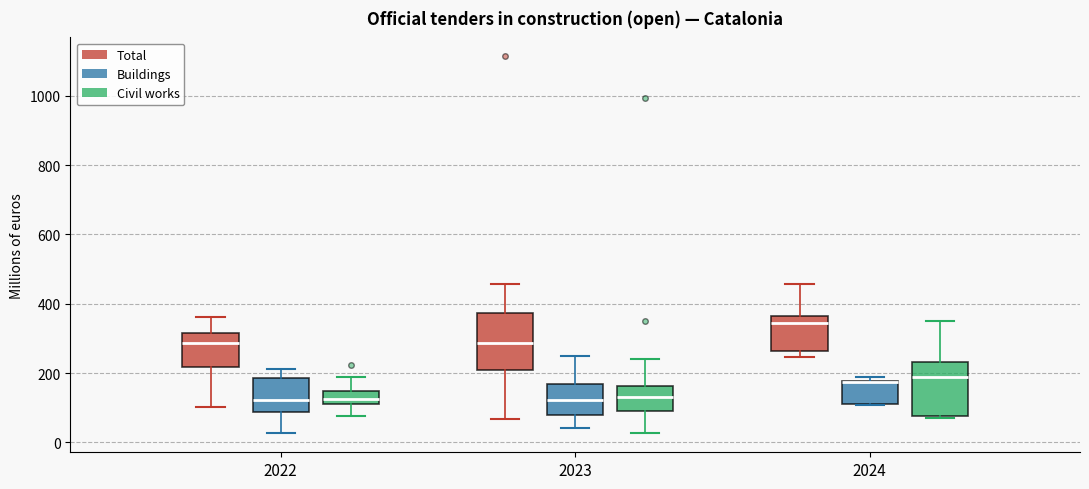

Where does the upper whisker of the box for 2022 (Civil works) end on the y-axis? The values are not printed on the chart, so give them approximately, as read against the axis.

180